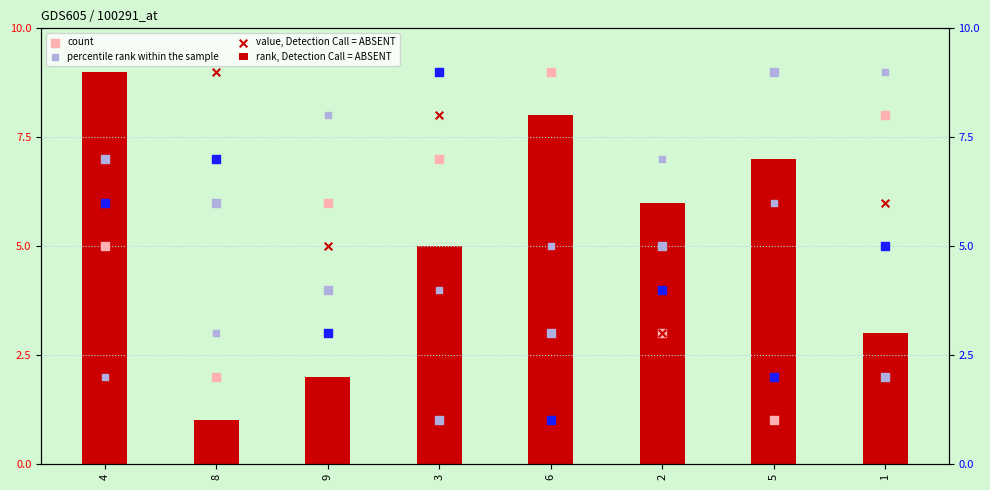

What is the total value across all series at 4?

33